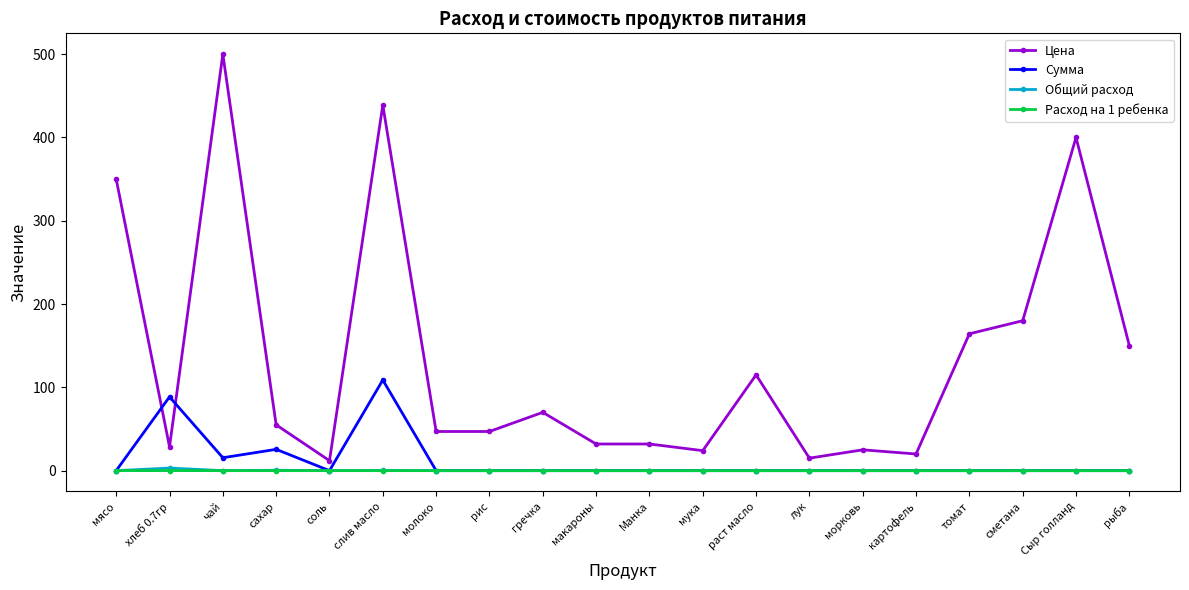

What are all the series names shown in the legend?

Цена, Сумма, Общий расход, Расход на 1 ребенка